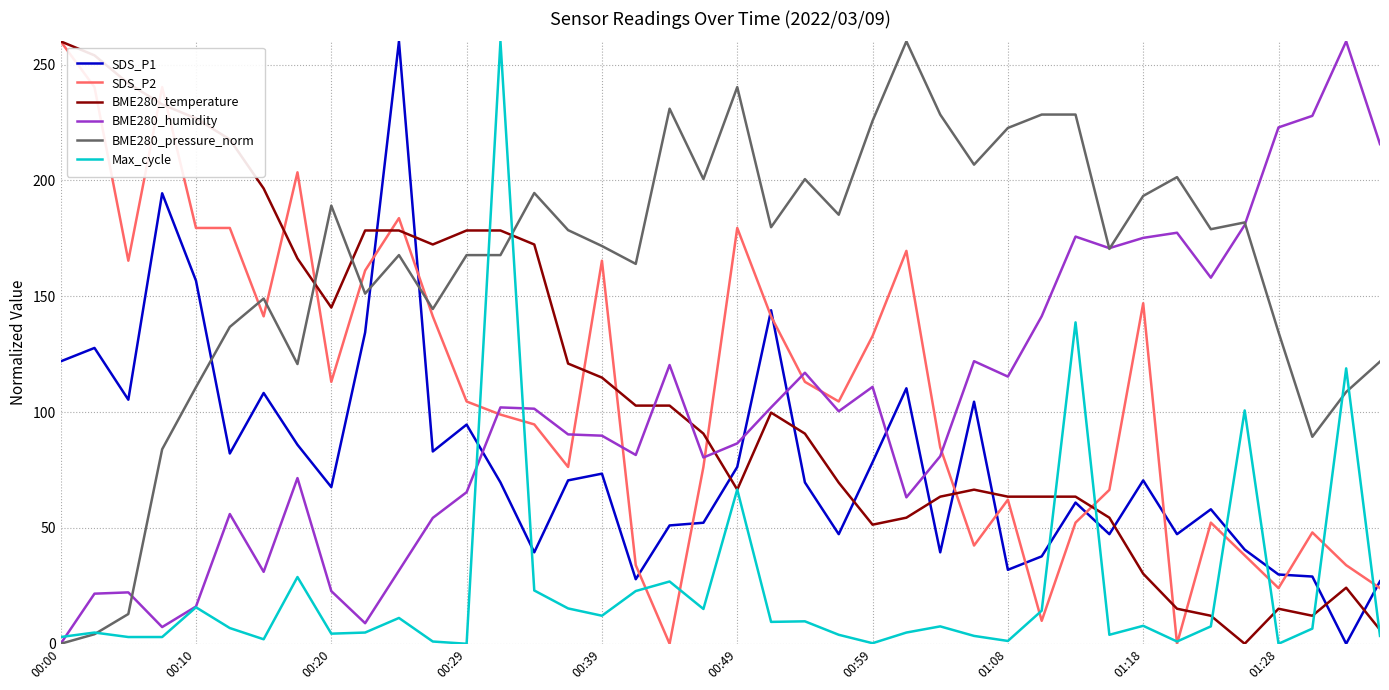

What is the difference between the second highest and second lowest values in the BME280_humidity series?

220.6